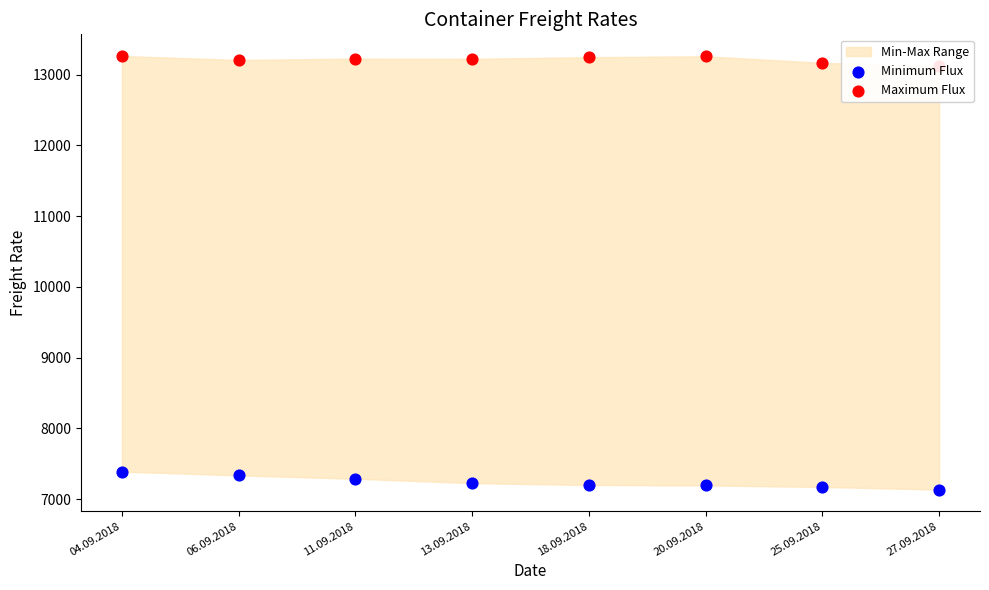

Which series contains the lowest Y value?

Minimum Flux